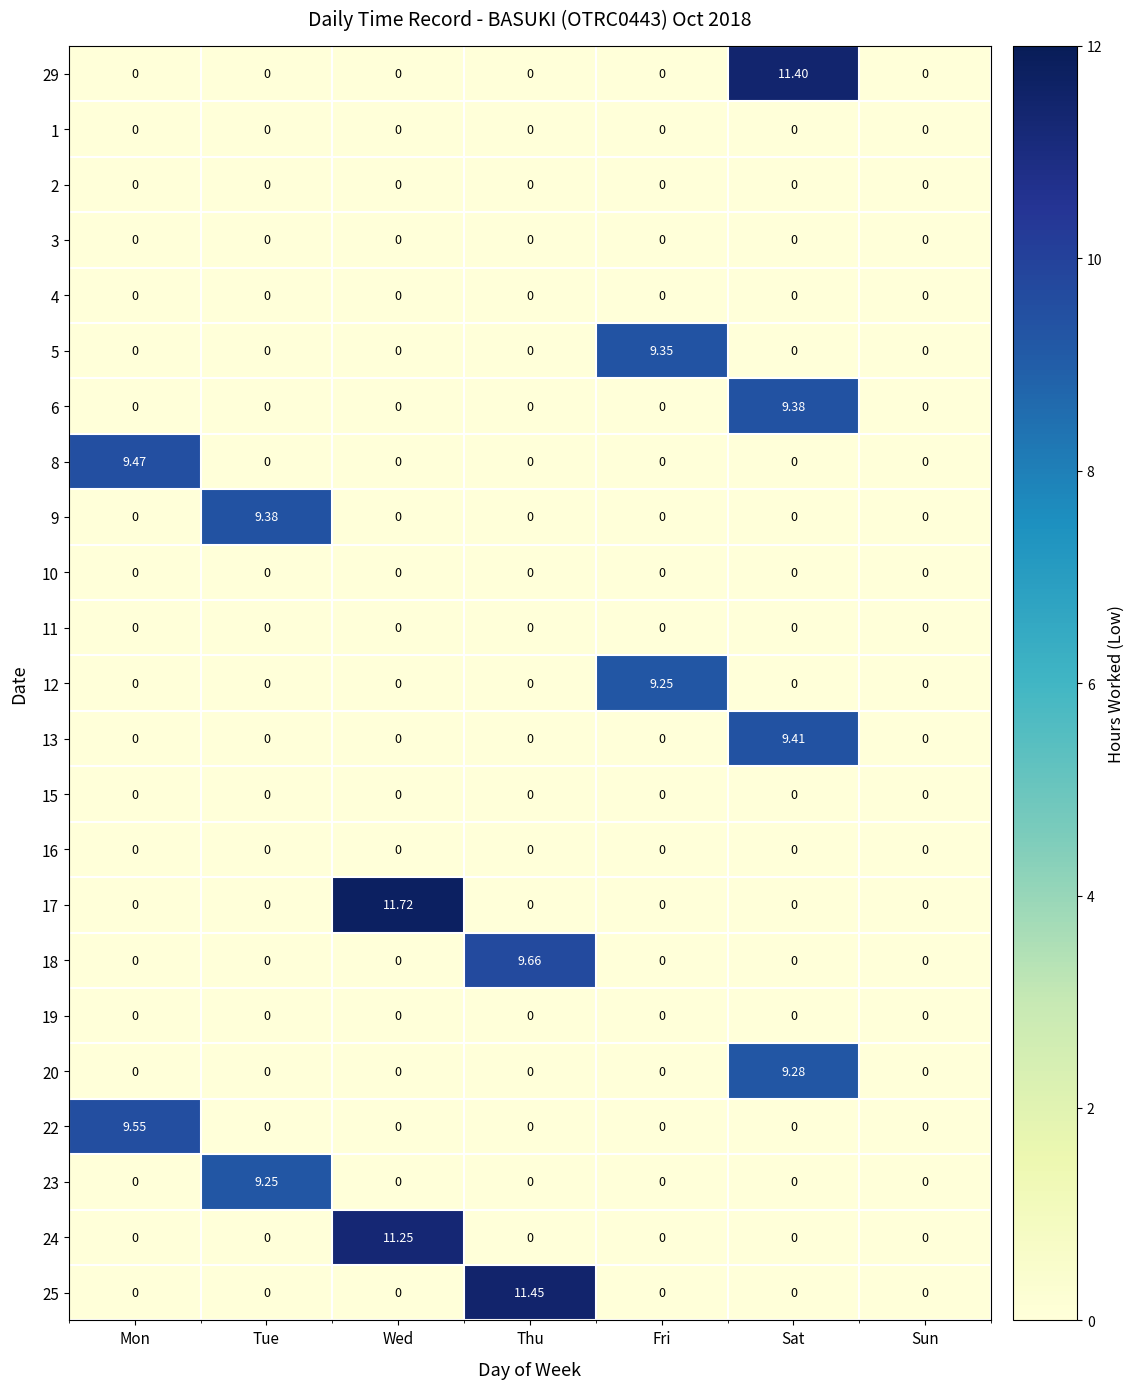

At which category is the sum across all series the highest?

Sat